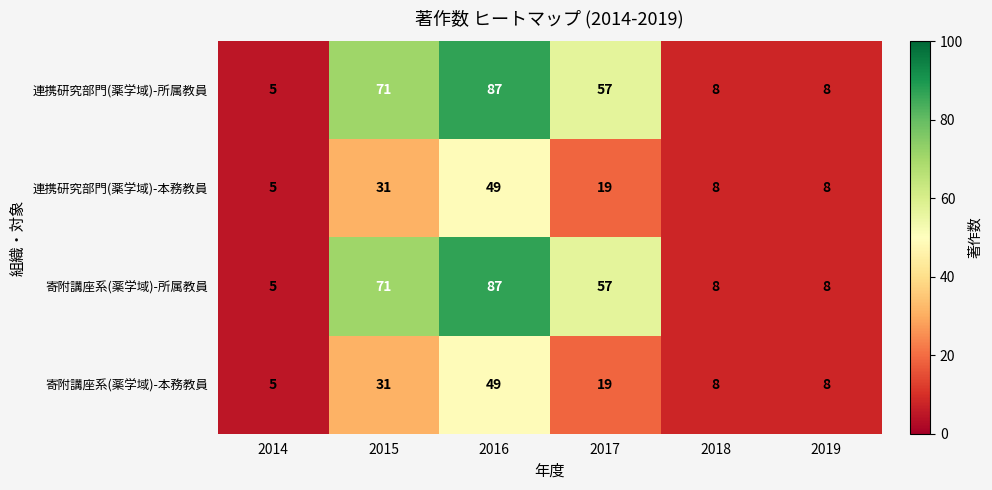

Which label corresponds to the largest value in the chart?

2016